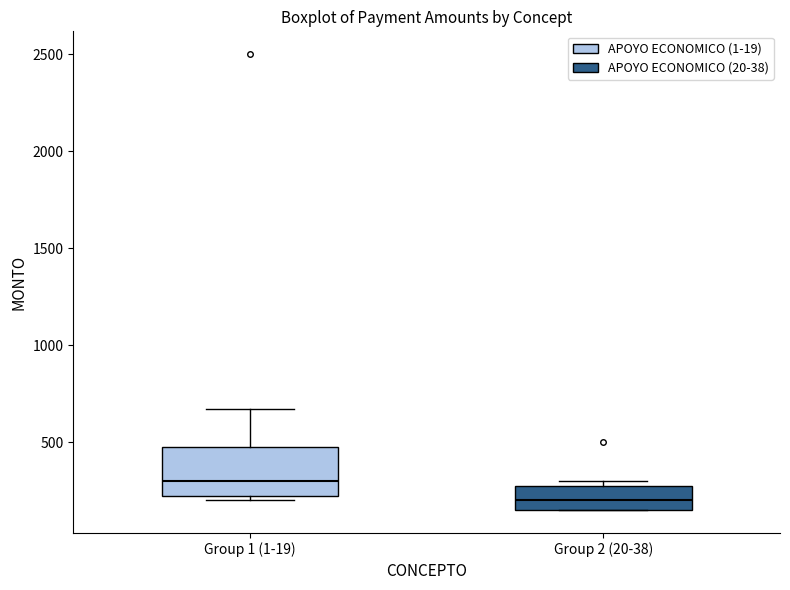

Where is the upper edge of the box for Group 2 (20-38) on the y-axis? The values are not printed on the chart, so give them approximately, as read against the axis.

300